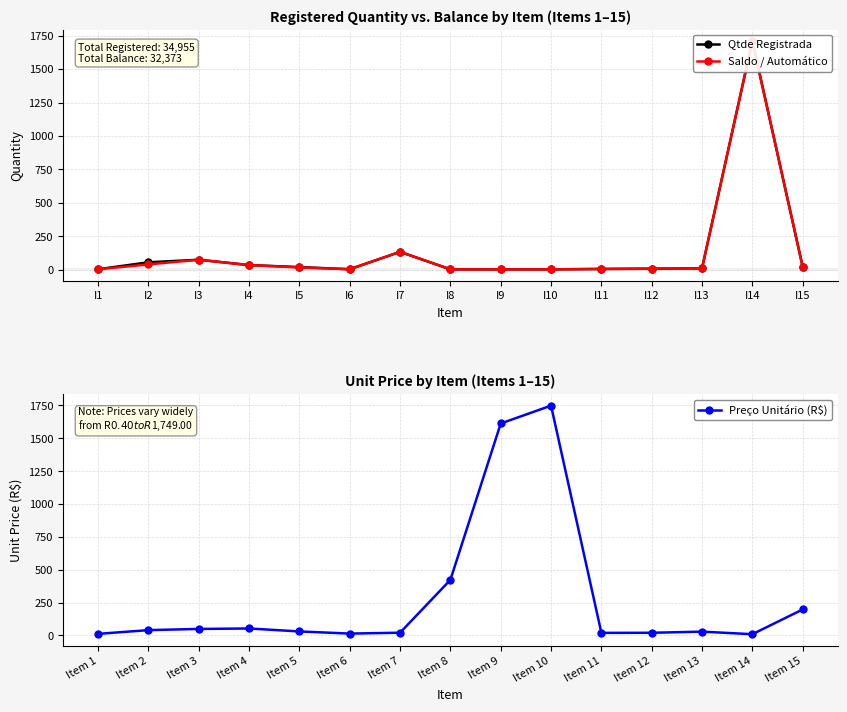

What is the approximate value of Qtde Registrada at I5?

19.0